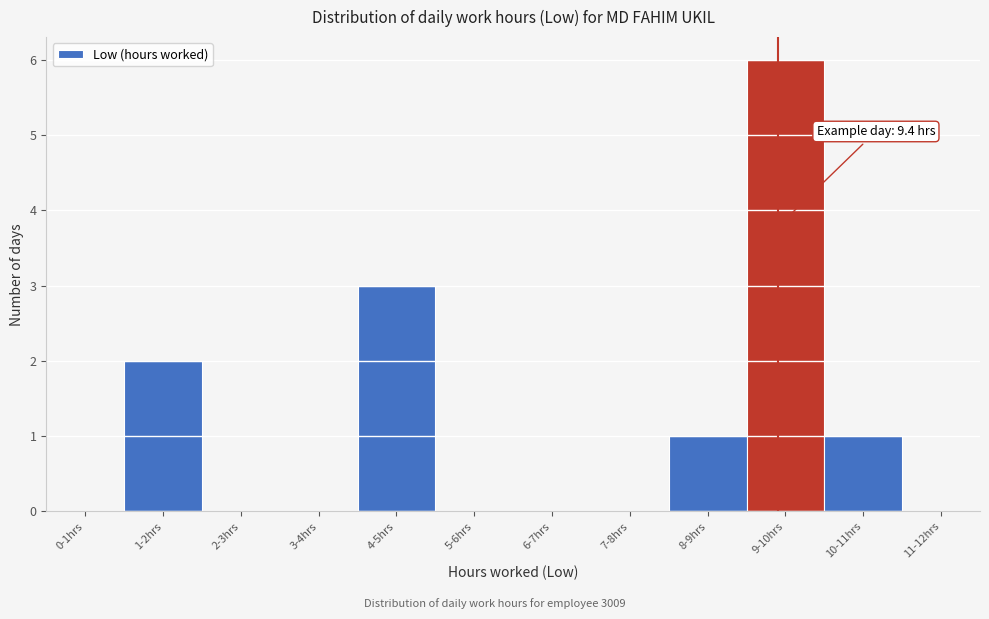

Reading left to right, what are all the values shown in this chart?

0-1hrs=0	1-2hrs=2	2-3hrs=0	3-4hrs=0	4-5hrs=3	5-6hrs=0	6-7hrs=0	7-8hrs=0	8-9hrs=1	9-10hrs=6	10-11hrs=1	11-12hrs=0